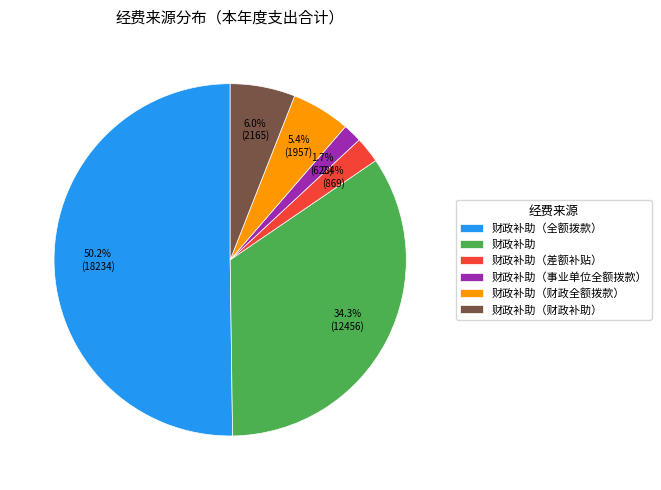

Between 财政补助（事业单位全额拨款） and 财政补助（差额补贴）, which is larger?

财政补助（差额补贴）